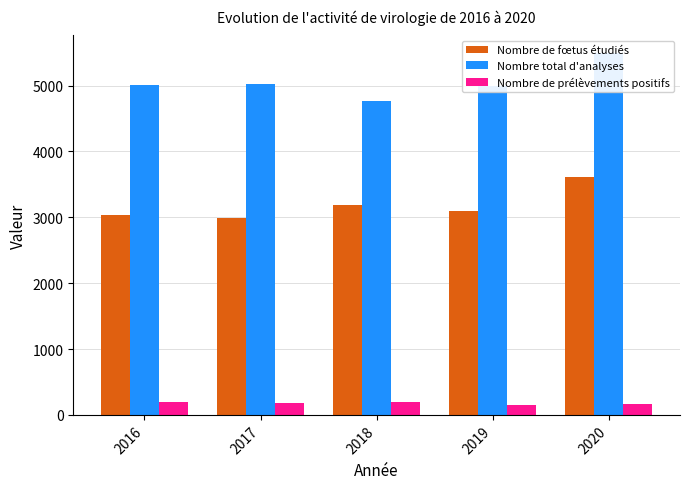

Which series has the largest range (max minus min)?

Nombre total d'analyses